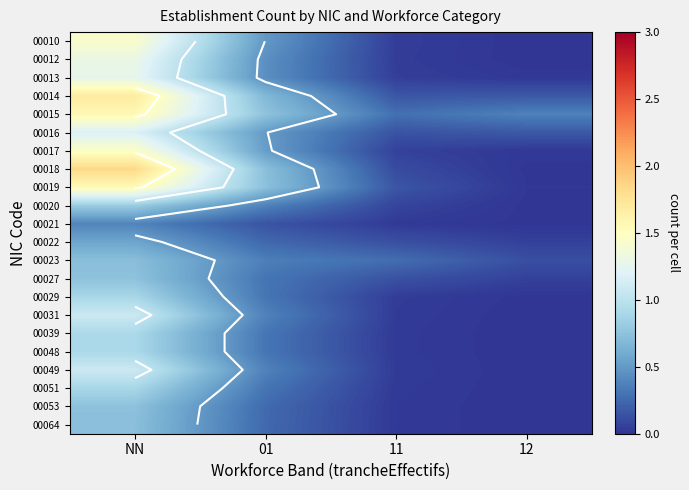

Which category has the lowest value across all series?

12